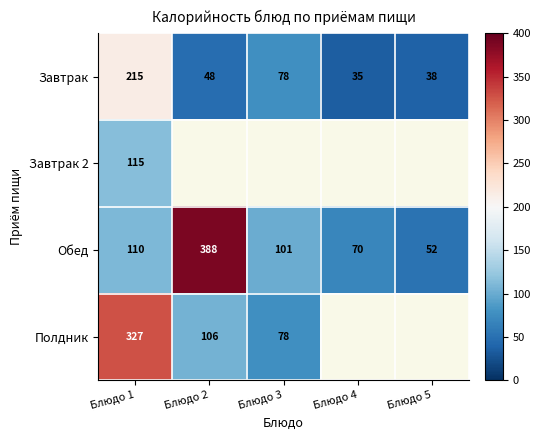

What is the spread (max minus min) of values at Блюдо 1?

217